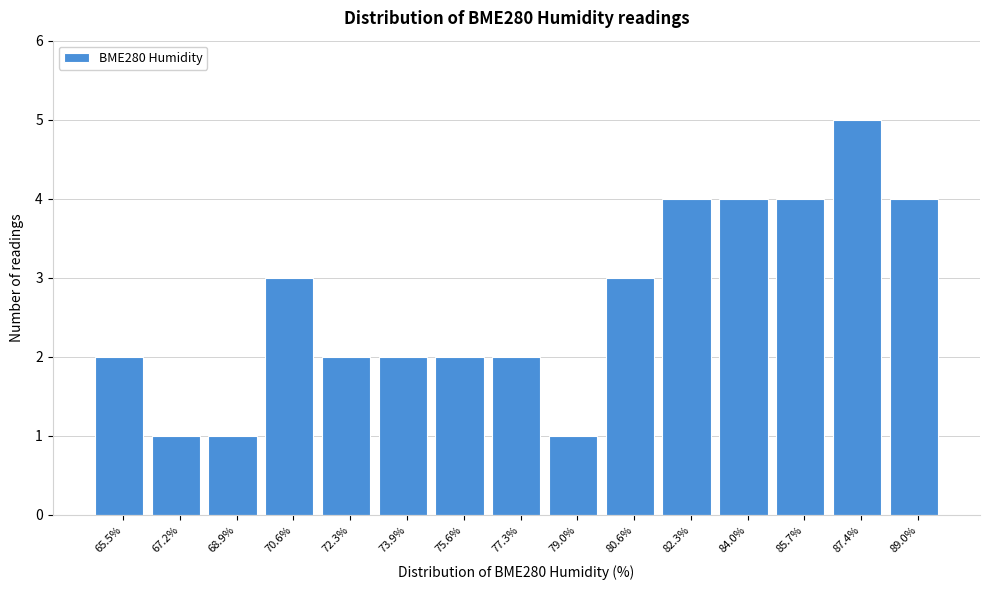

Reading right to left, list all the values displayed in this chart.

4	5	4	4	4	3	1	2	2	2	2	3	1	1	2